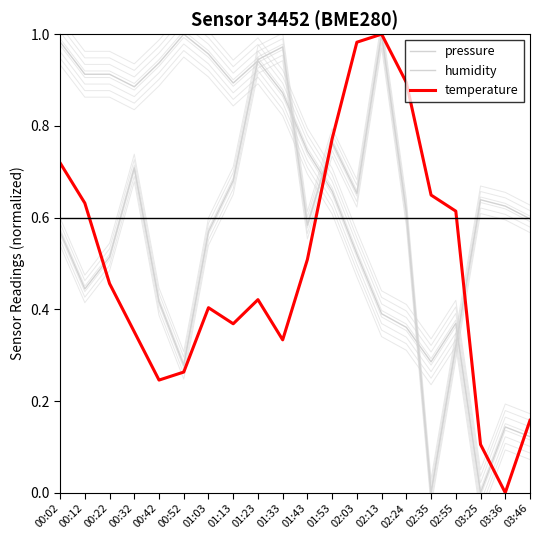

Which series has the largest total across all categories?

pressure